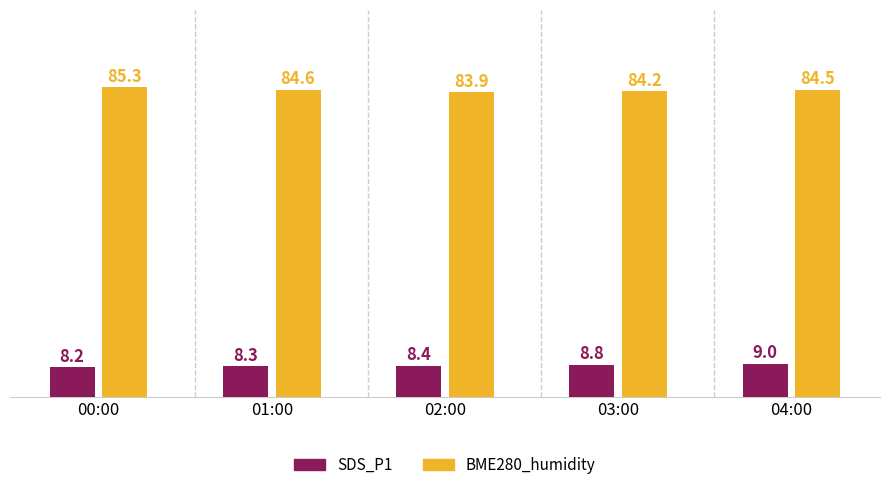

Which series has the largest total across all categories?

BME280_humidity